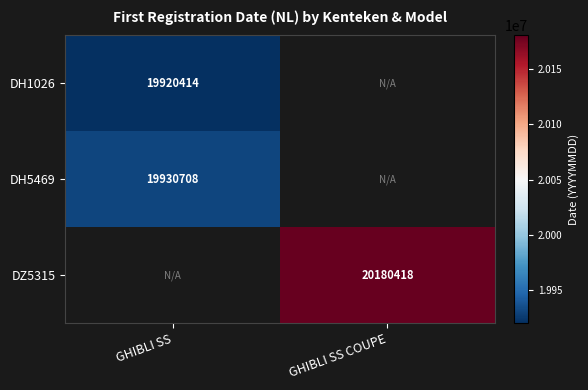

True or false: DH5469 has a value of 19930708 at GHIBLI SS.

True